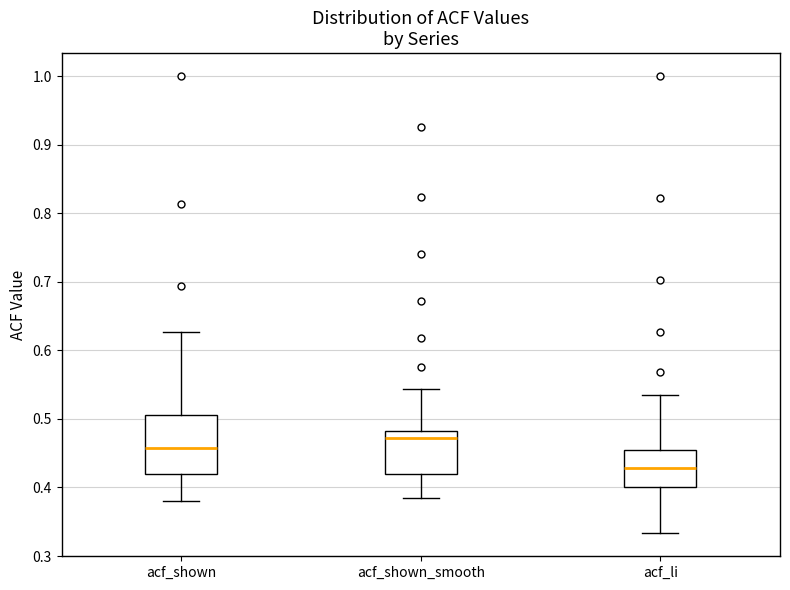

Comparing the boxes themselves (not the whiskers), which one is the tallest?

acf_shown